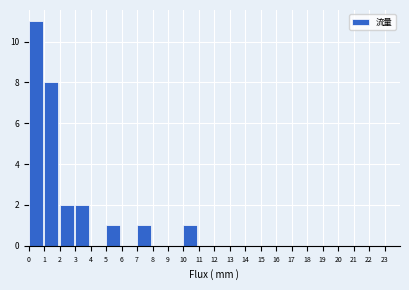

Which range on the x-axis has the tallest bar?

0 to 1